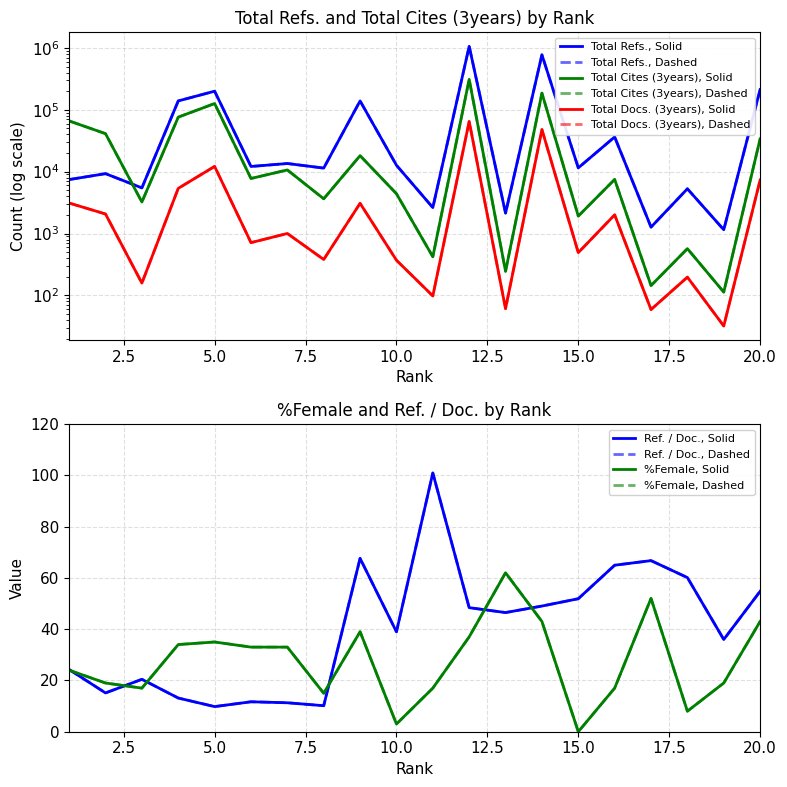

At which label does Ref. / Doc. reach its minimum?

5